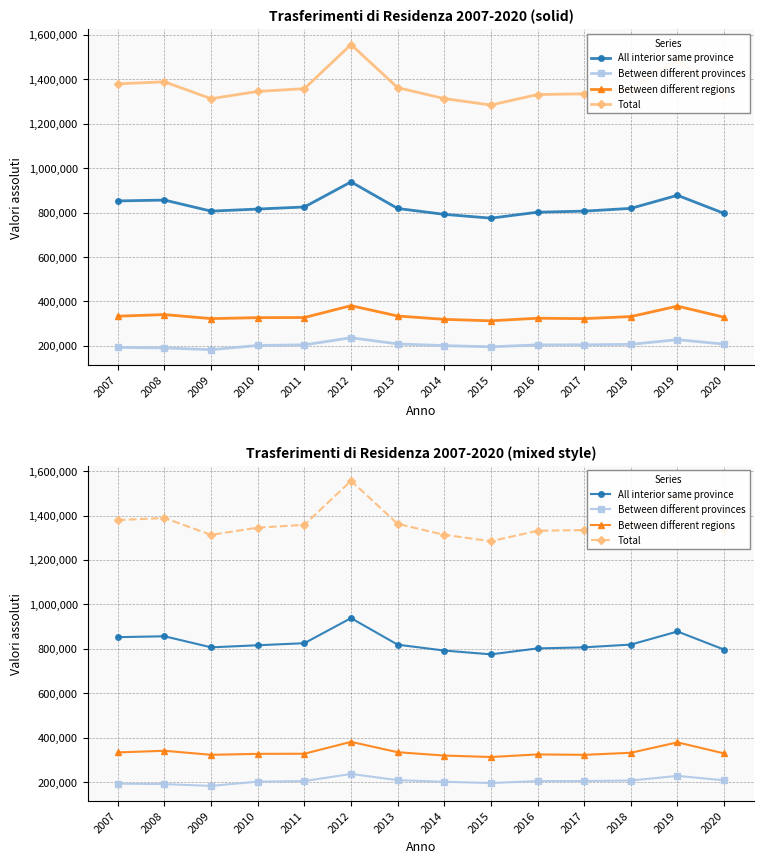

At how many categories does at least one series exceed 1467960?

2